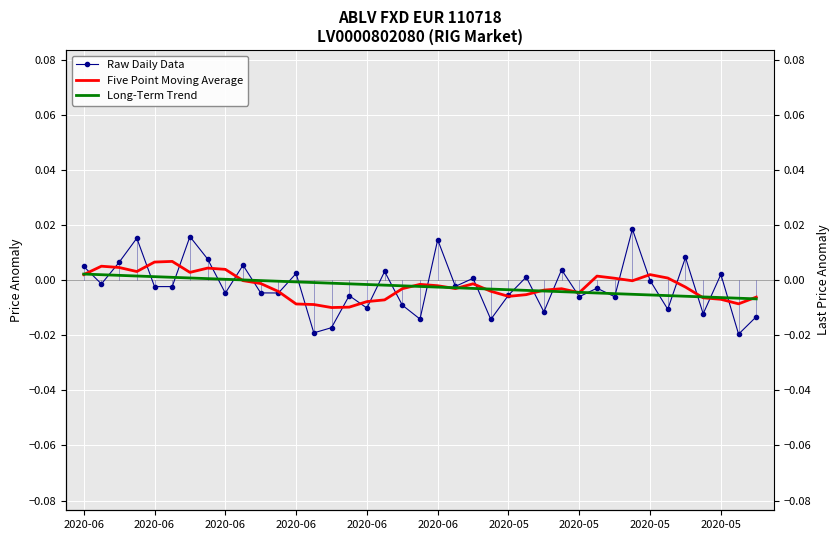

Which category has the highest value across all series?

31